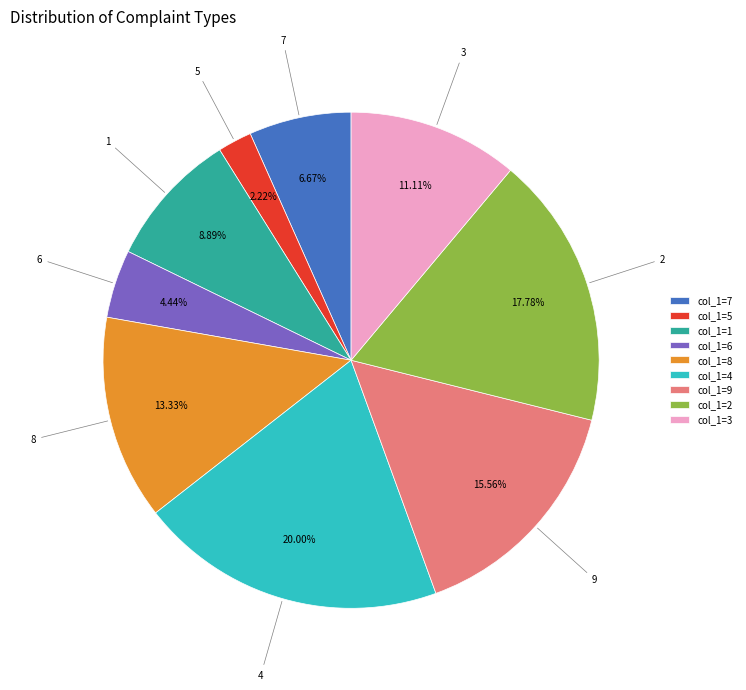

To the nearest percent, what is the difference between the largest and smallest slice percentages?

18%